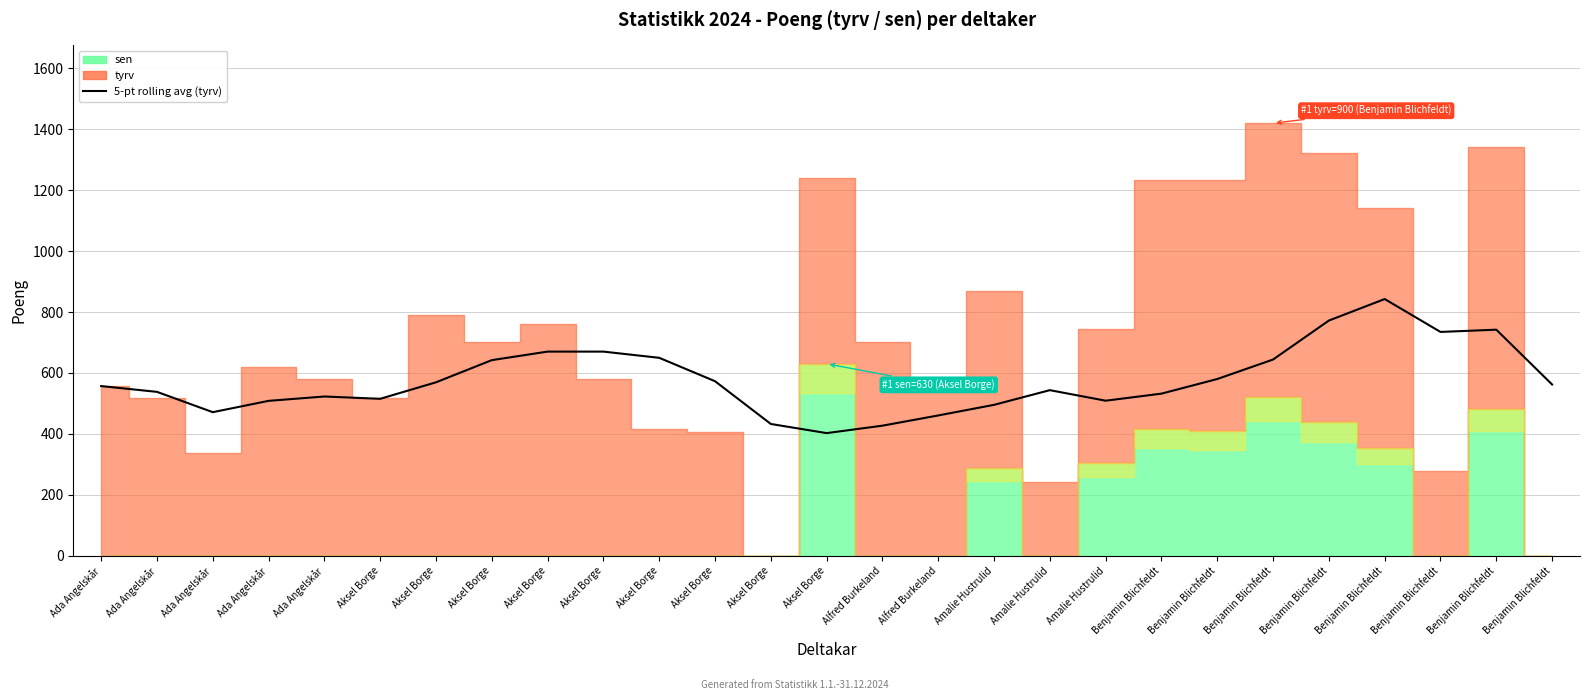

At which label does the data first exceed 557?

Aksel Borge